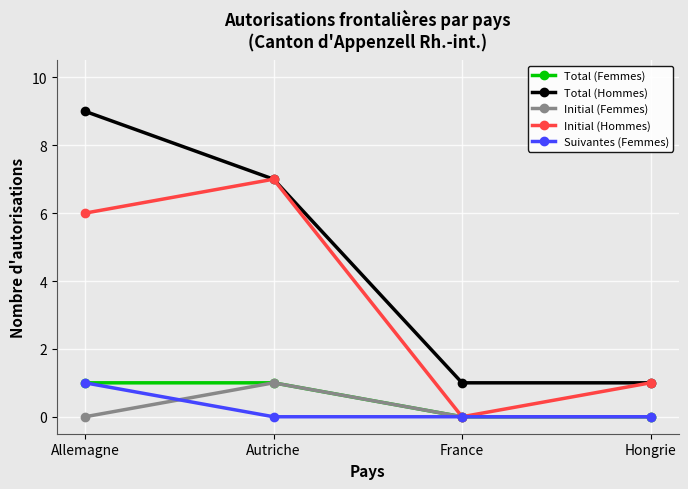

What is the total value across all series at Allemagne?

17